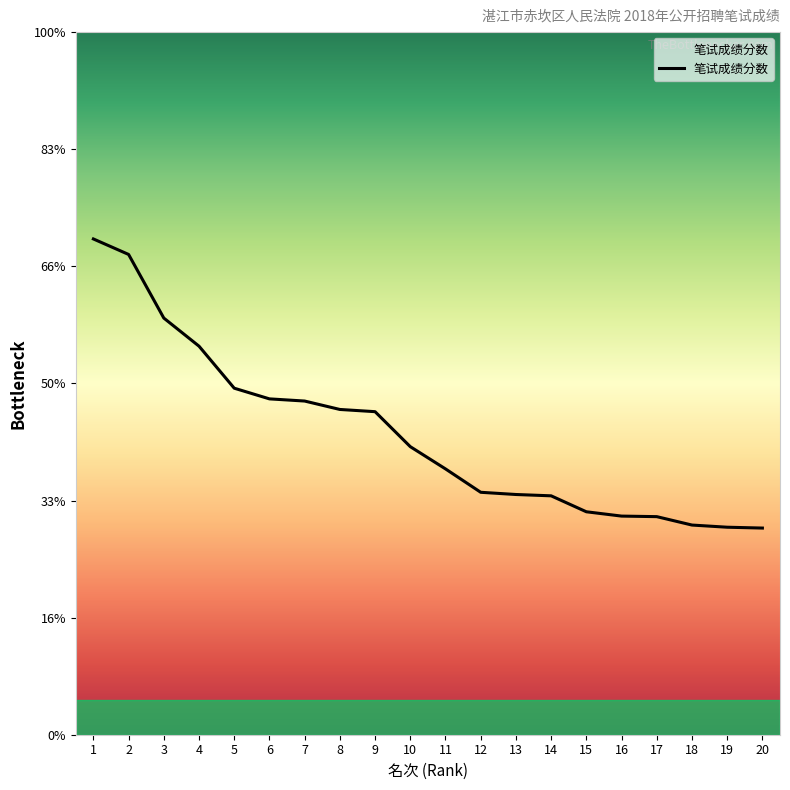

What is the approximate value at 12?

60.7